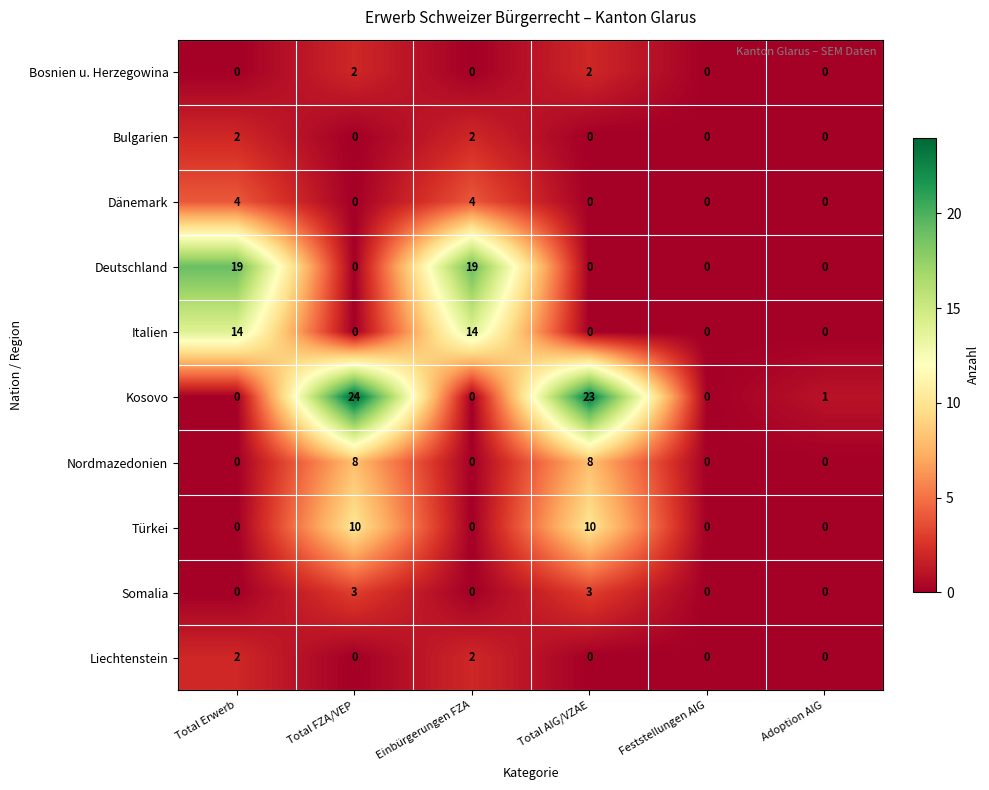

At which category is the sum across all series the highest?

Total FZA/VEP